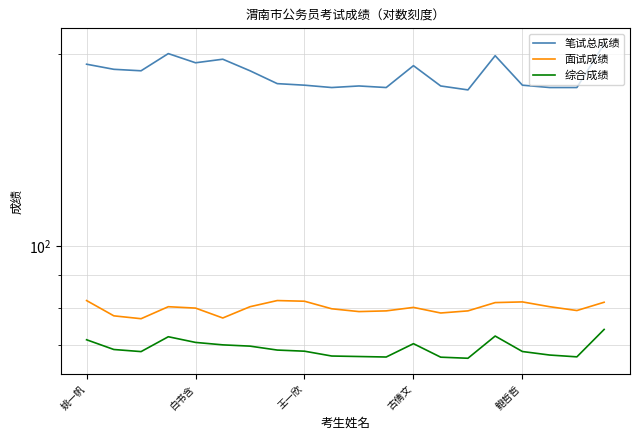

Is it true that 面试成绩 equals 80.2 at 古倩文?

True